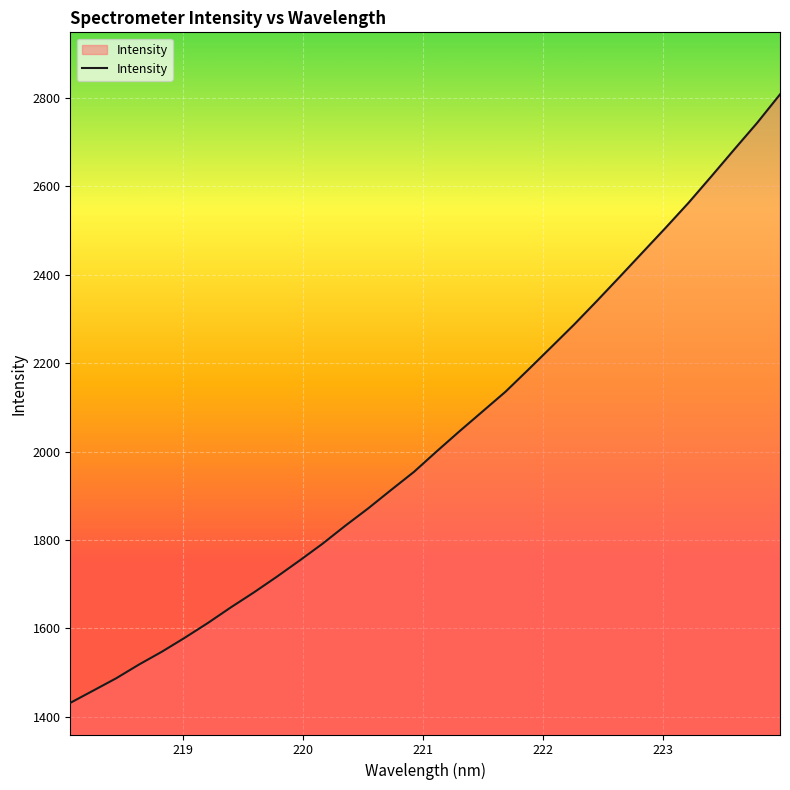

What is the average value?

2027.9